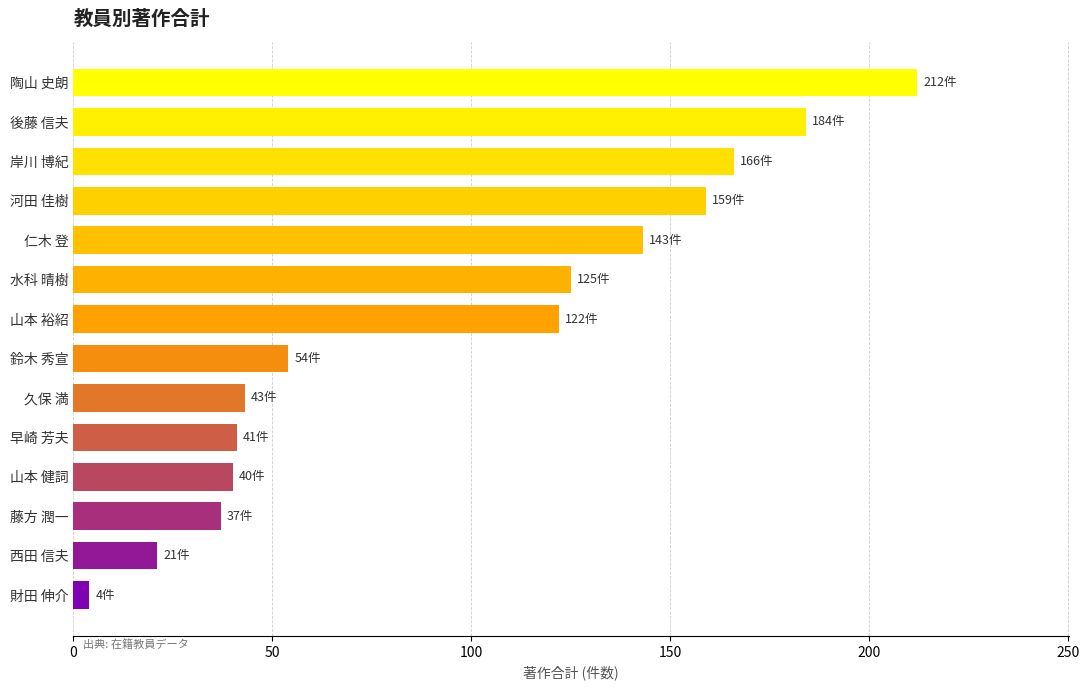

What is the approximate value at 山本 裕紹, to the nearest 10?

120